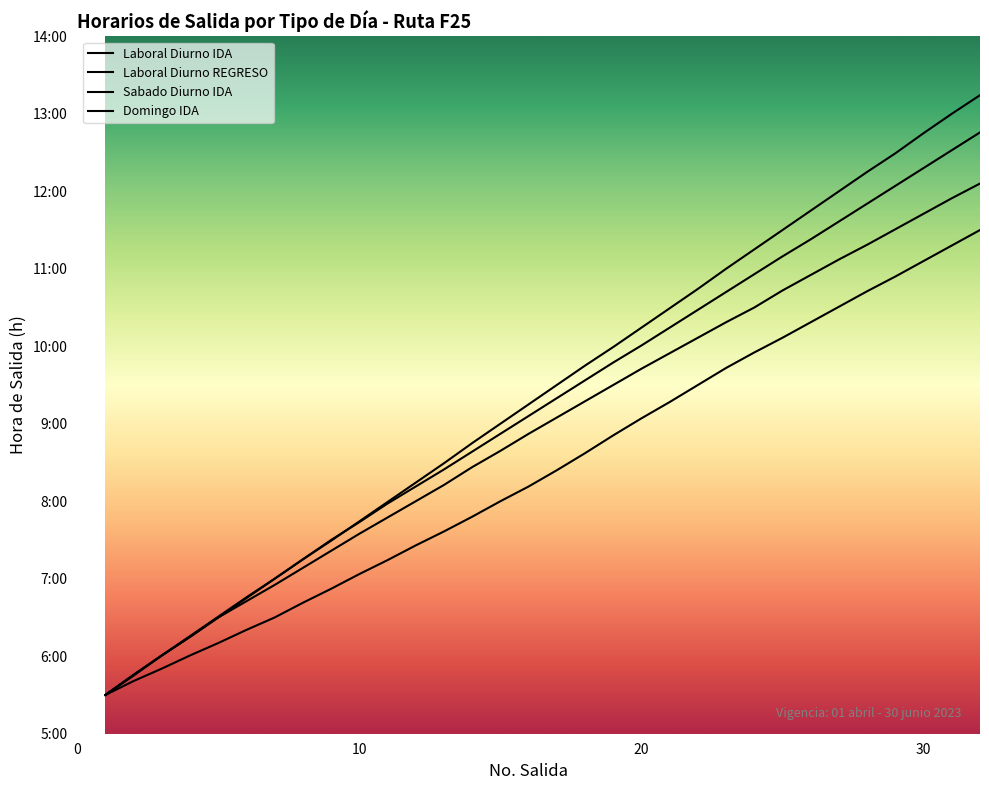

At which label is Laboral Diurno REGRESO closest to 8?

12